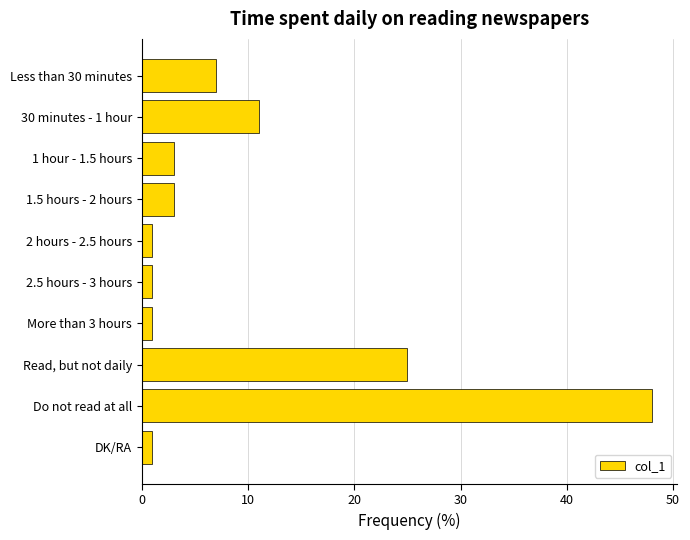

Read the value at Do not read at all, to the nearest 10.

50